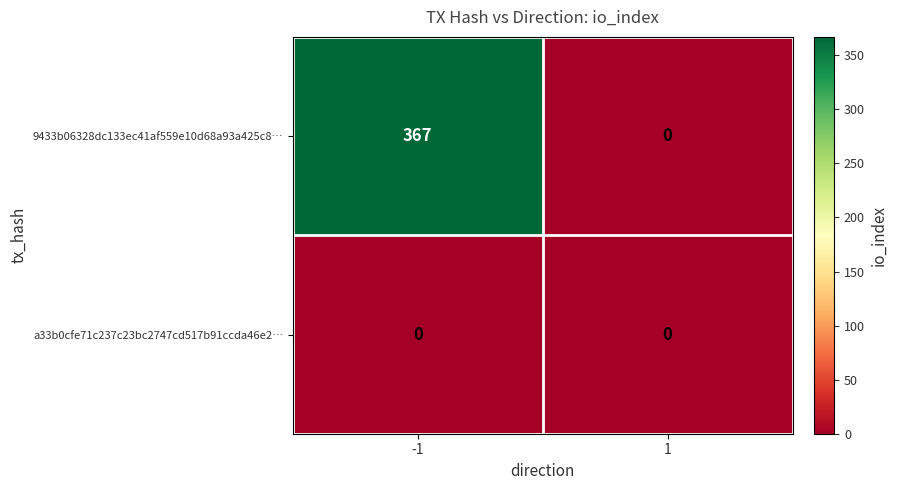

What is the difference between the highest and lowest values at -1?

367